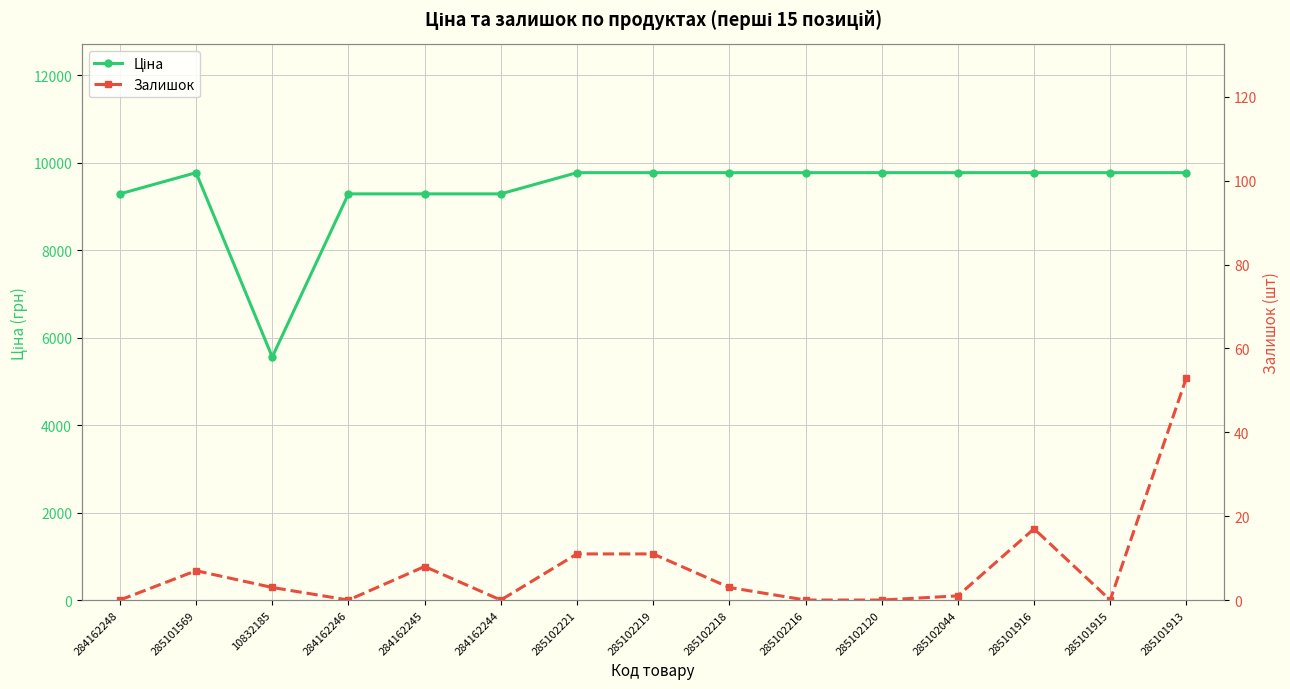

How many lines are shown in the chart?

2